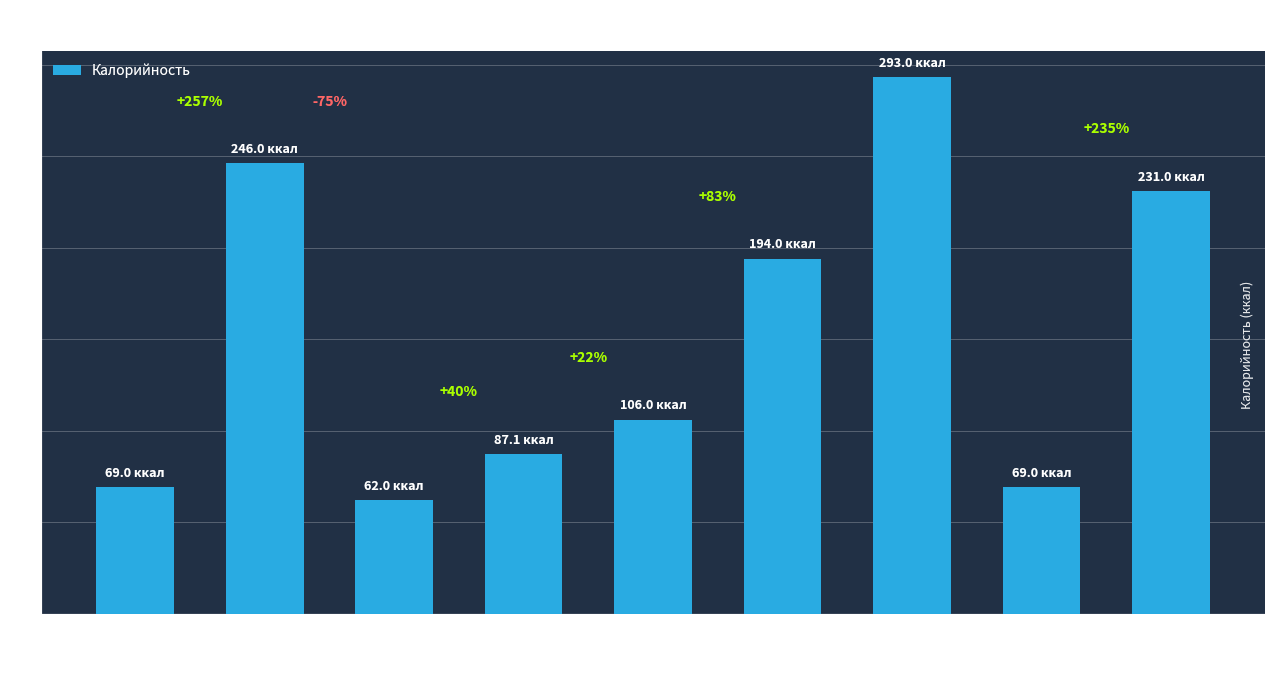

Does the chart contain any negative values?

No